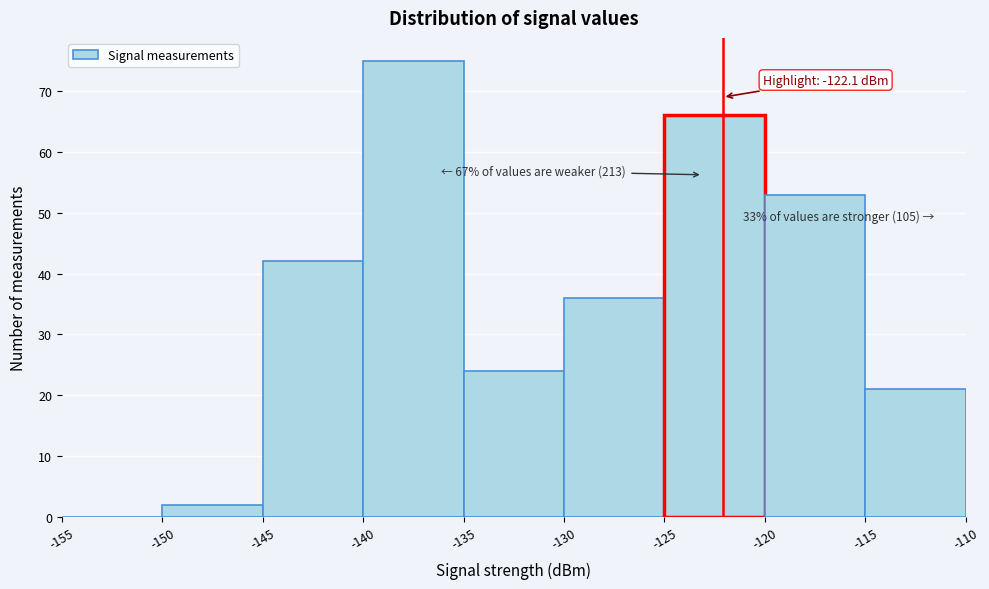

Over which range of the x-axis is the bar tallest?

-140 to -135